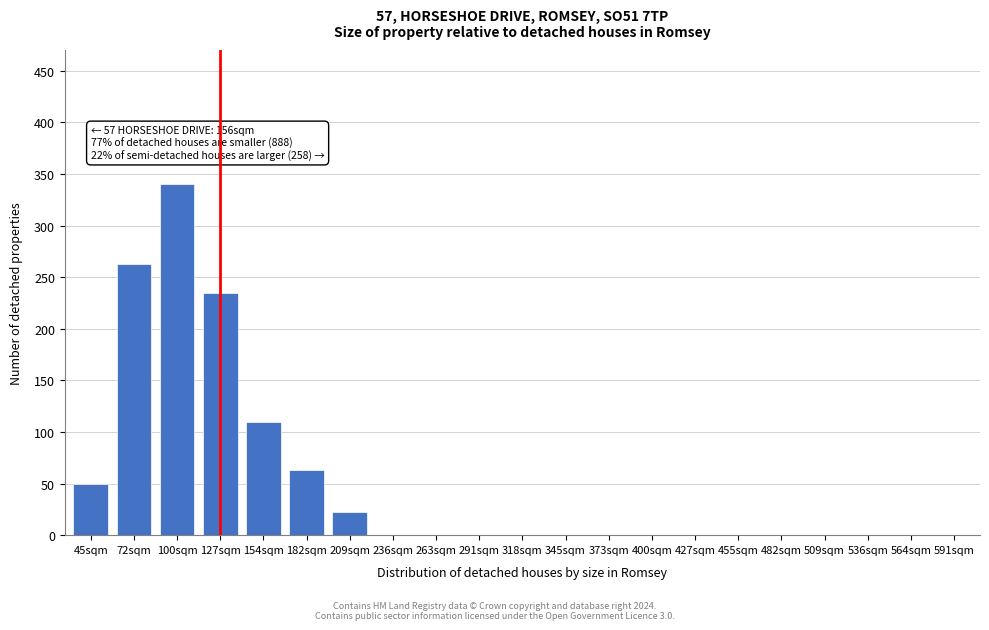

Reading left to right, extract all data points from this chart.

45sqm=50	72sqm=263	100sqm=340	127sqm=235	154sqm=110	182sqm=63	209sqm=22	236sqm=0	263sqm=0	291sqm=0	318sqm=0	345sqm=0	373sqm=0	400sqm=0	427sqm=0	455sqm=0	482sqm=0	509sqm=0	536sqm=0	564sqm=0	591sqm=0